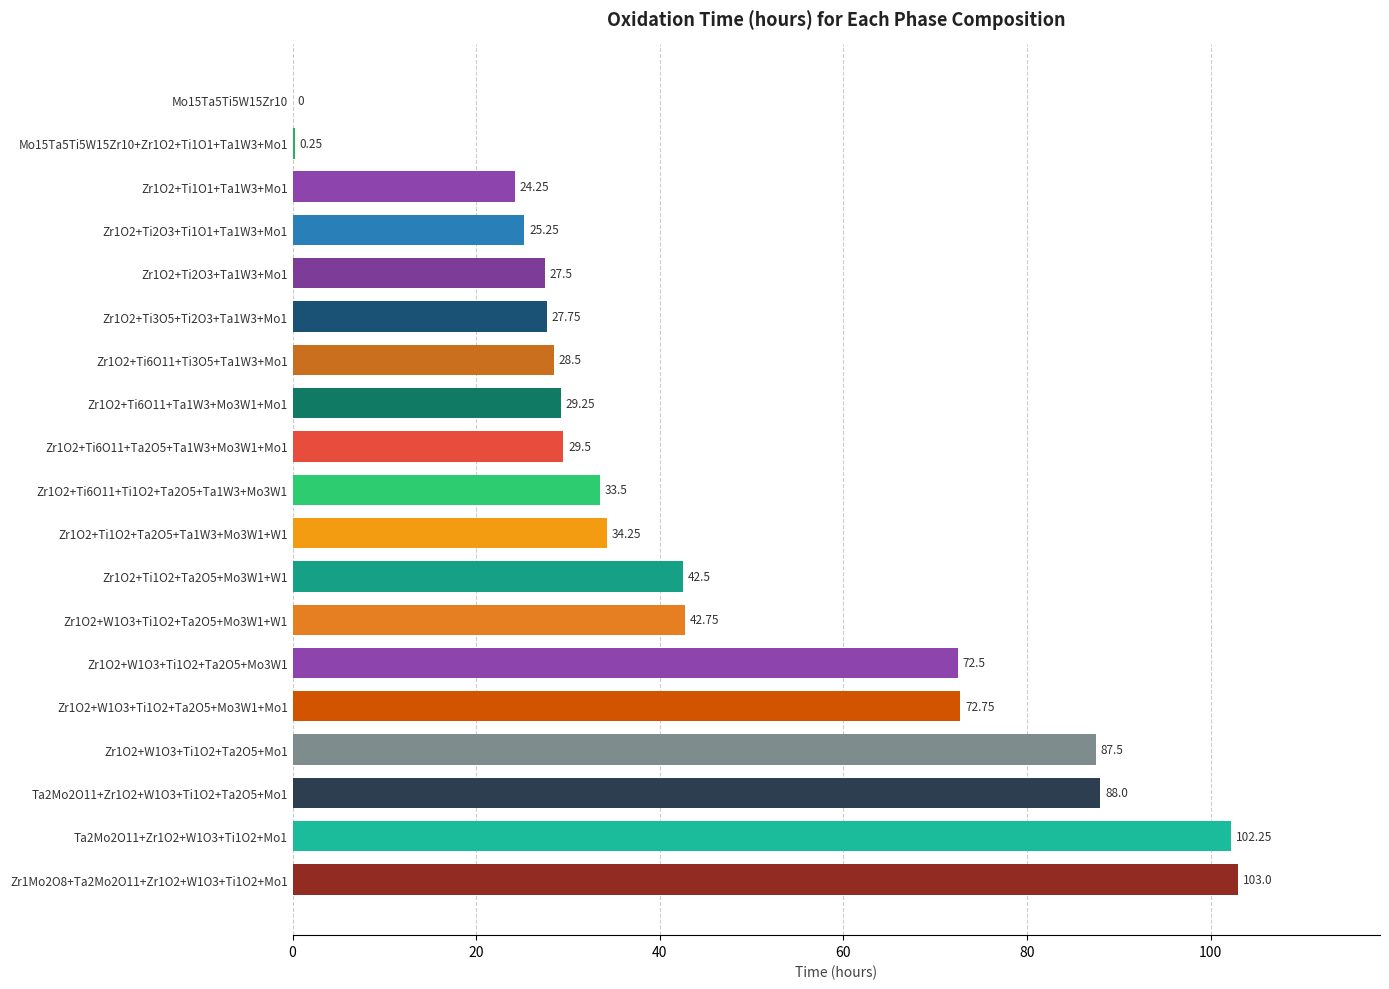

What is the ratio of the value at Zr1O2+Ti2O3+Ta1W3+Mo1 to the value at Zr1O2+W1O3+Ti1O2+Ta2O5+Mo3W1+W1?

0.6